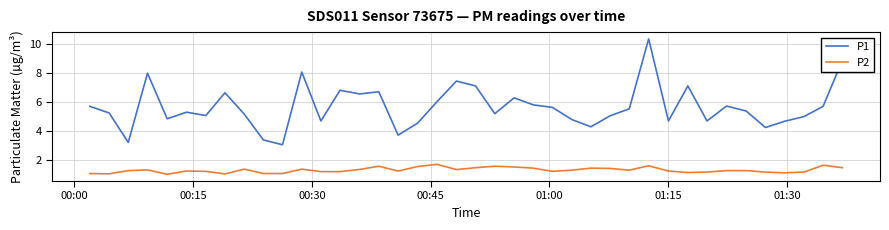

What are all the series names shown in the legend?

P1, P2